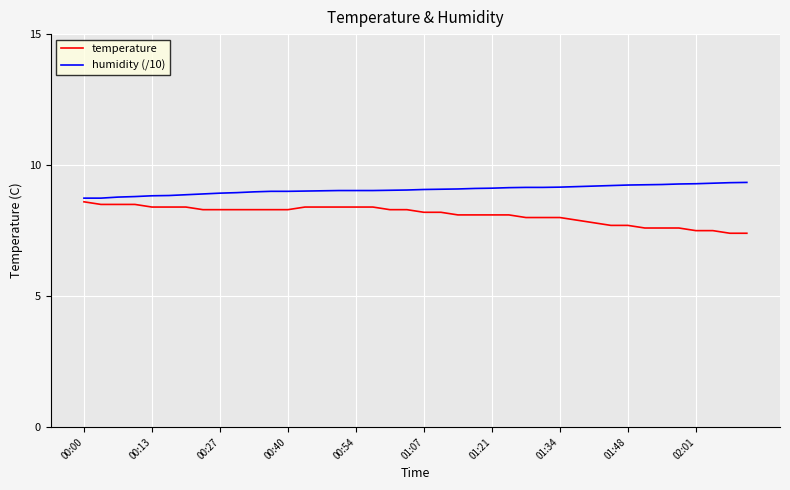

What is the highest value of the temperature series?

8.6